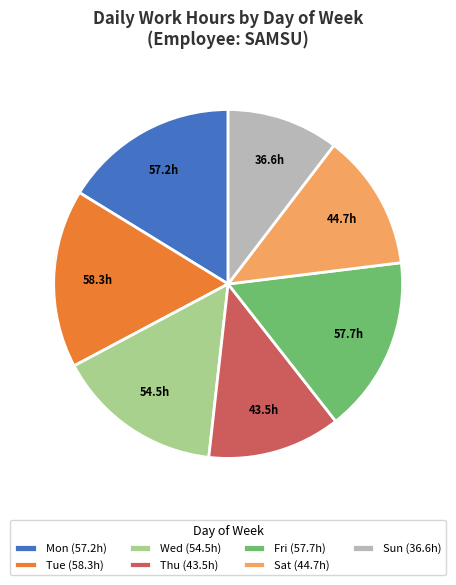

Is there a majority slice in this chart?

No